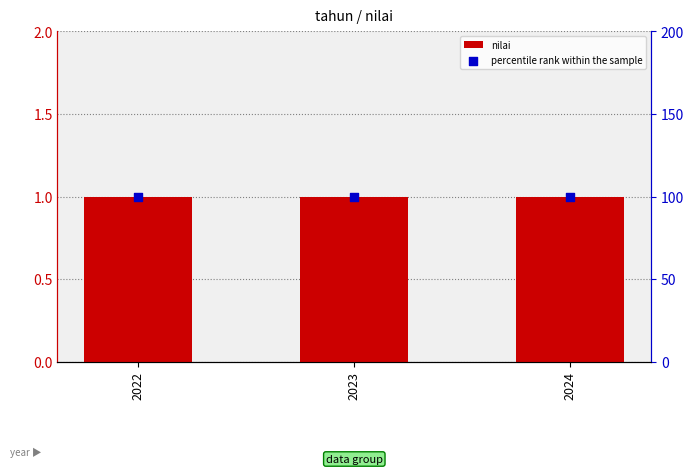

Which series reaches the minimum Y coordinate?

nilai